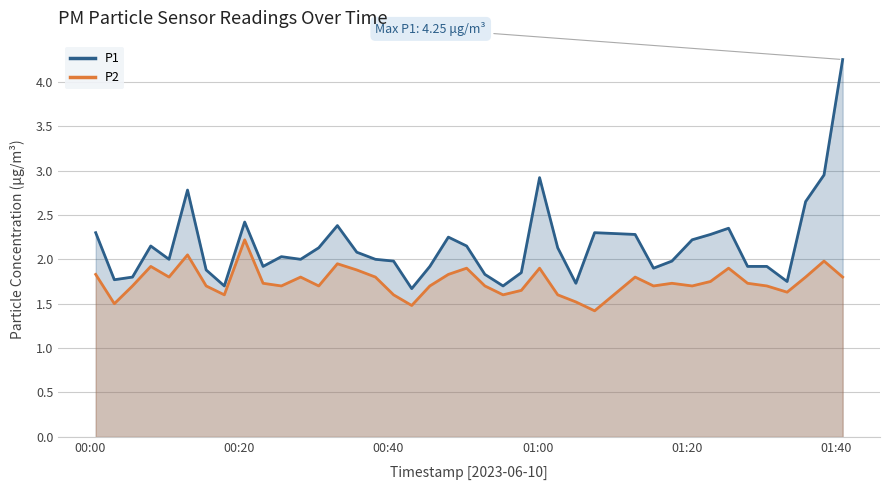

Which series has the widest spread of values?

P1